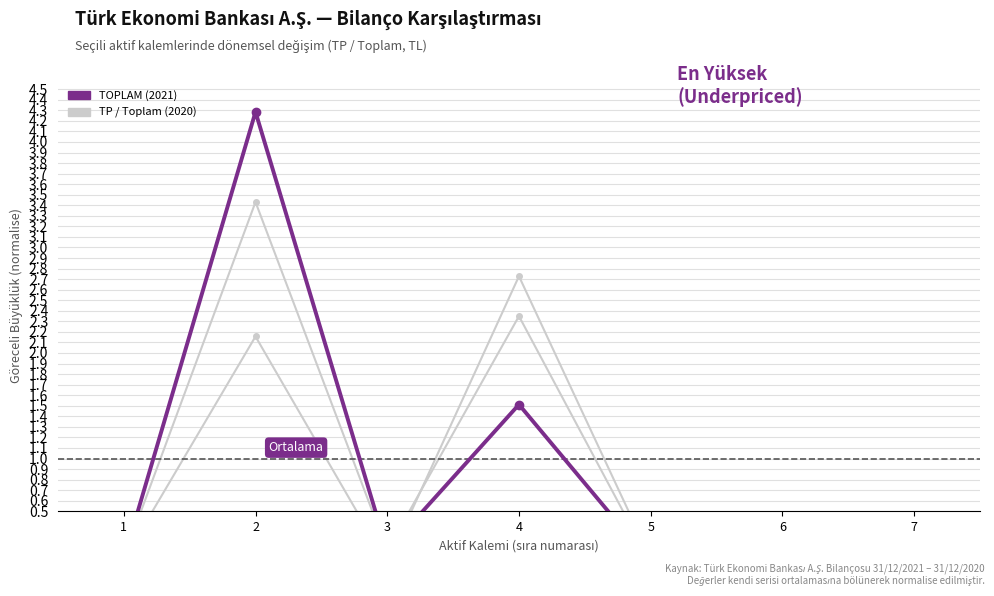

What is the sum of all TOPLAM (2020) values?

6.0